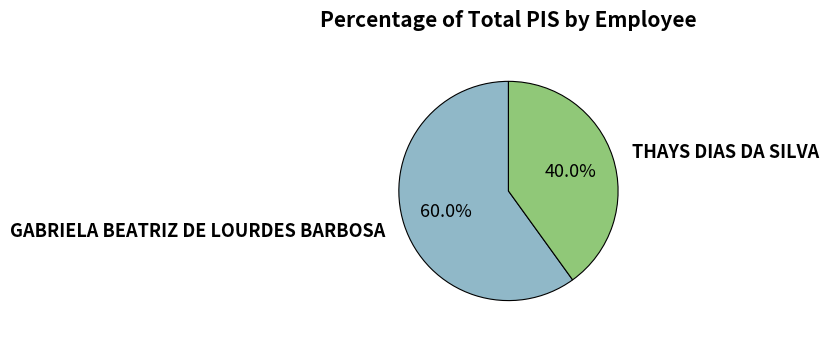

Is there a majority slice in this chart?

Yes